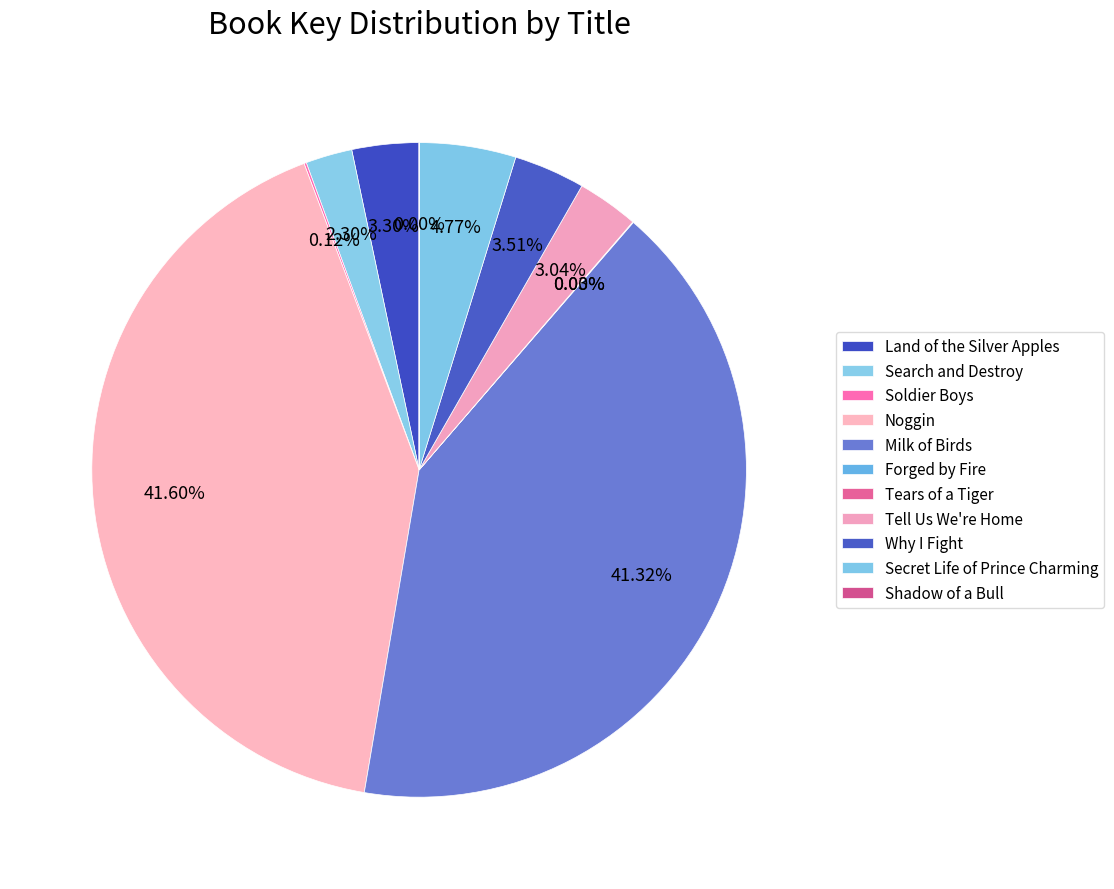

To the nearest percent, what is the difference between the Secret Life of Prince Charming and Soldier Boys slice percentages?

5%